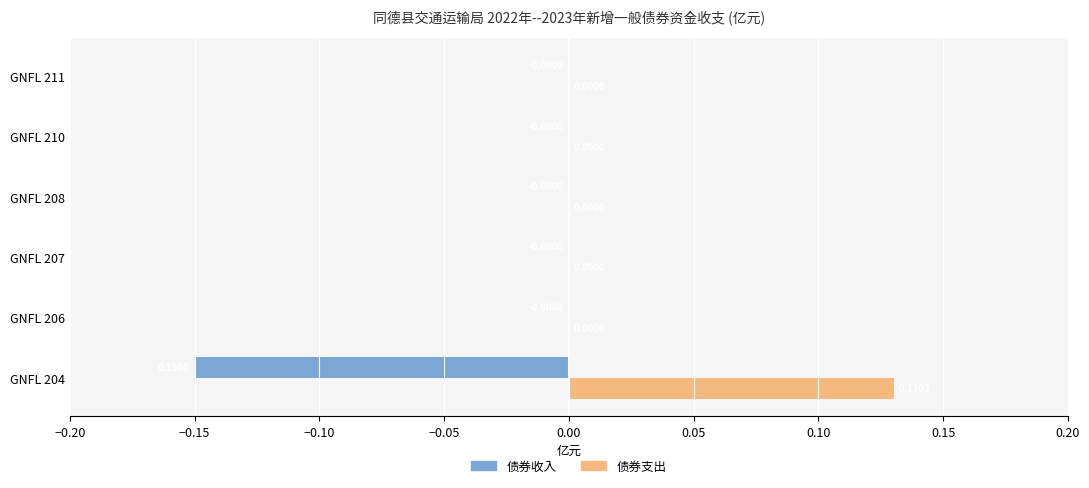

Which series has the largest total across all categories?

债券支出